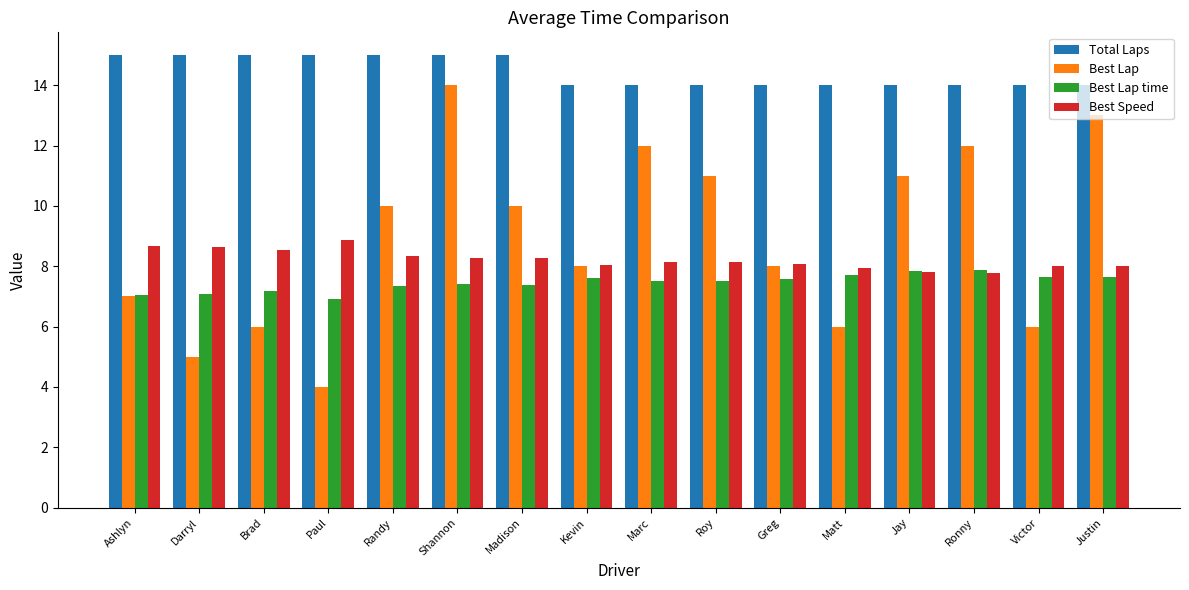

Which series has the largest total across all categories?

Total Laps